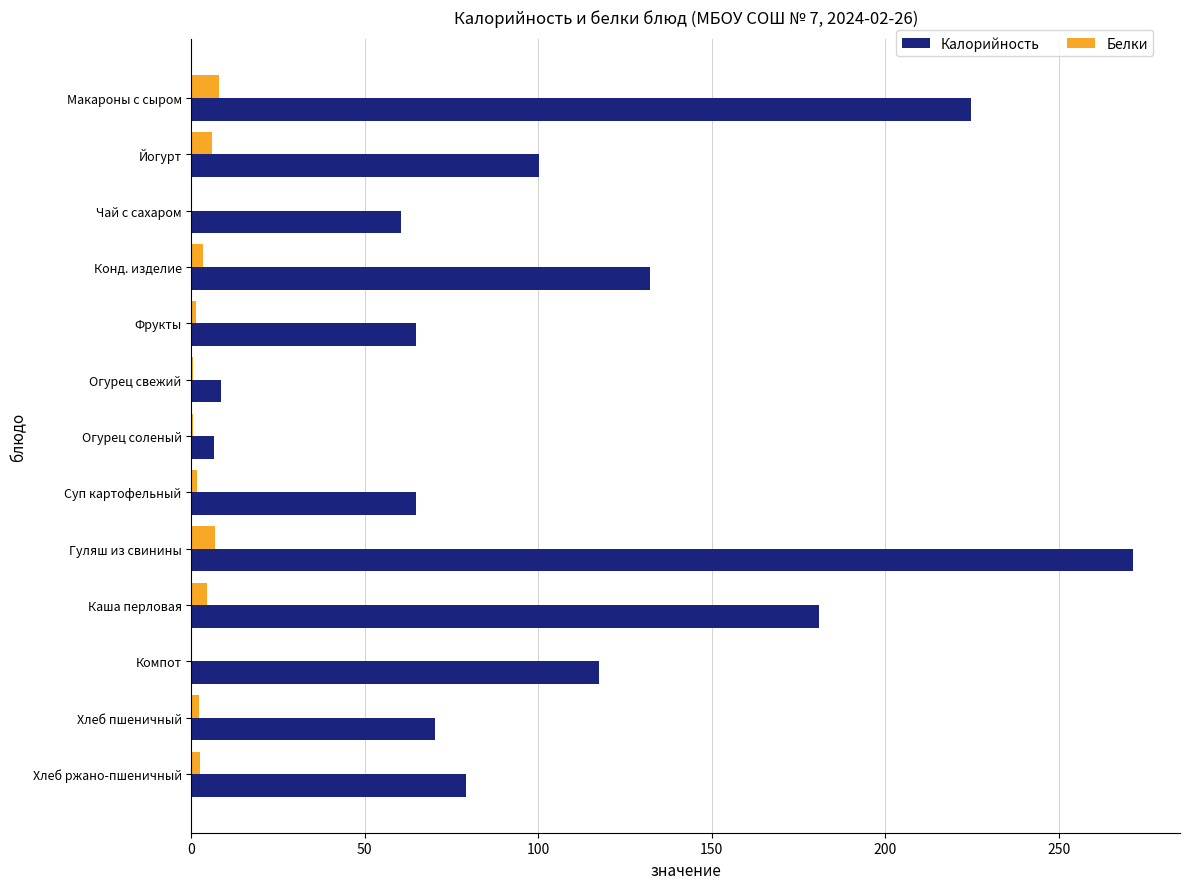

Which series has the largest total across all categories?

Калорийность